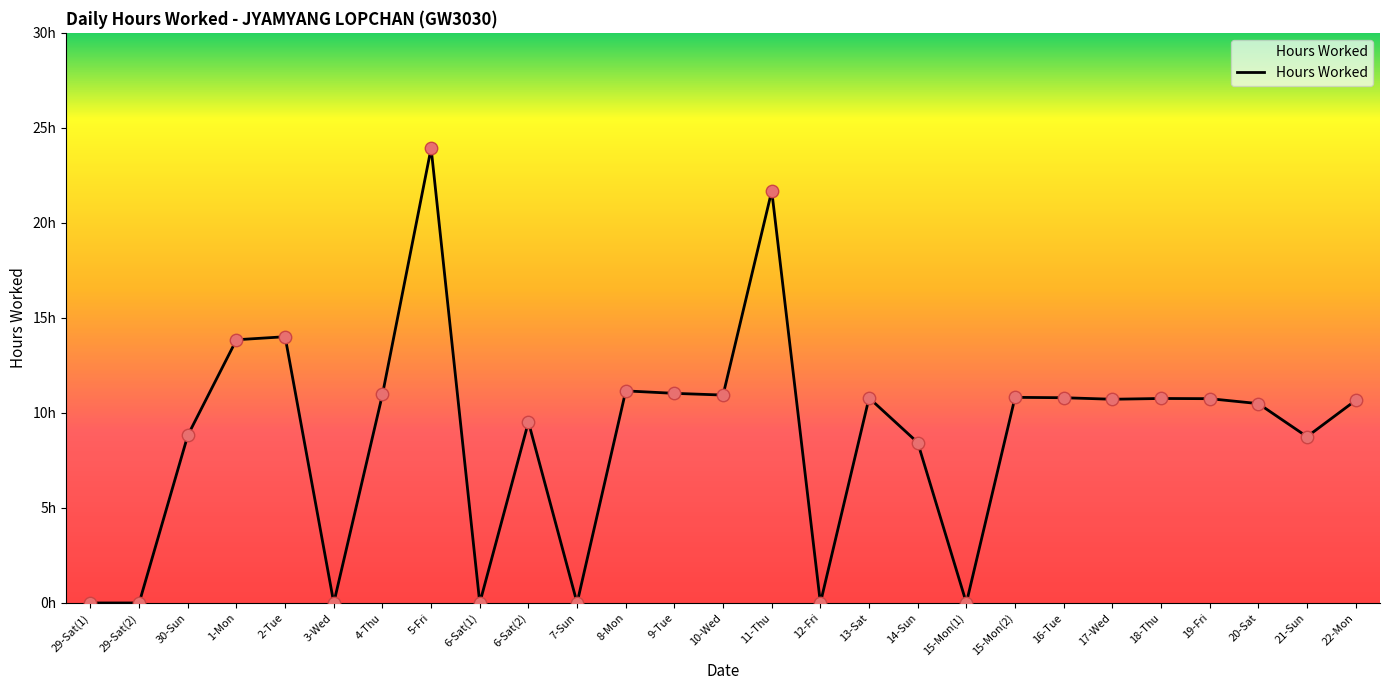

Does the chart have visible grid lines?

No